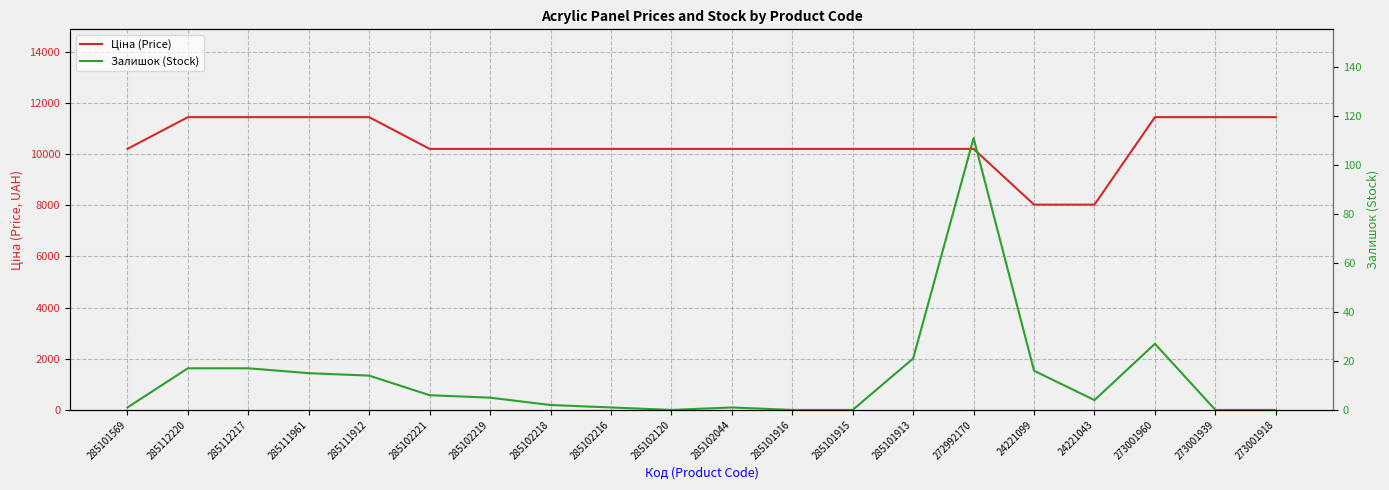

Reading right to left, transcribe all the data shown in this chart.

Ціна (Price): 273001918=11436.8	273001939=11436.8	273001960=11436.8	24221043=8019.3	24221099=8019.3	272992170=10196.7	285101913=10196.7	285101915=10196.7	285101916=10196.7	285102044=10196.7	285102120=10196.7	285102216=10196.7	285102218=10196.7	285102219=10196.7	285102221=10196.7	285111912=11436.8	285111961=11436.8	285112217=11436.8	285112220=11436.8	285101569=10196.7
Залишок (Stock): 273001918=0.0	273001939=0.0	273001960=27.0	24221043=4.0	24221099=16.0	272992170=111.0	285101913=21.0	285101915=0.0	285101916=0.0	285102044=1.0	285102120=0.0	285102216=1.0	285102218=2.0	285102219=5.0	285102221=6.0	285111912=14.0	285111961=15.0	285112217=17.0	285112220=17.0	285101569=1.0